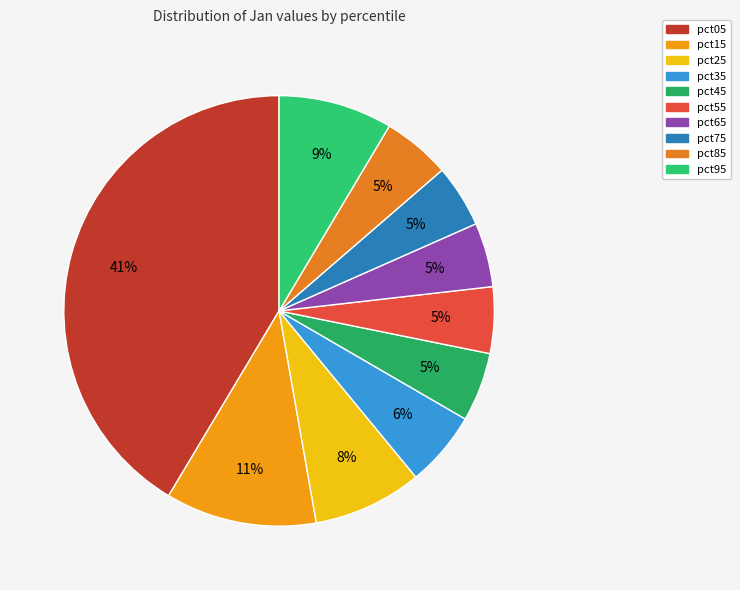

Which category has the biggest portion of the pie?

pct05